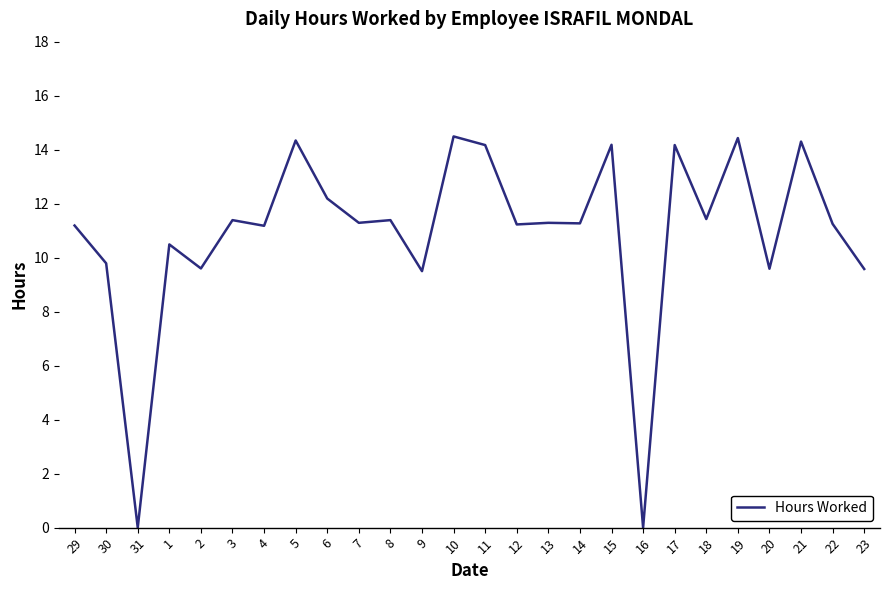

What position from the right is 20?

4